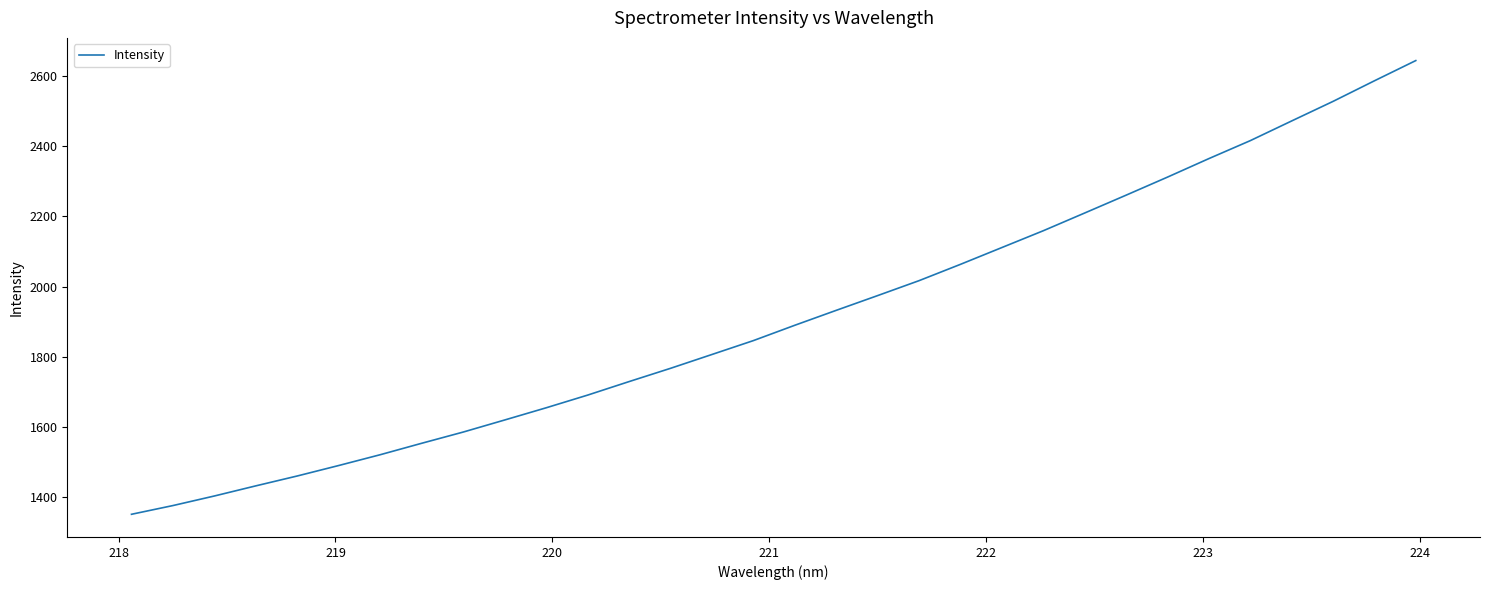

What is the maximum value shown in the chart?

2644.1